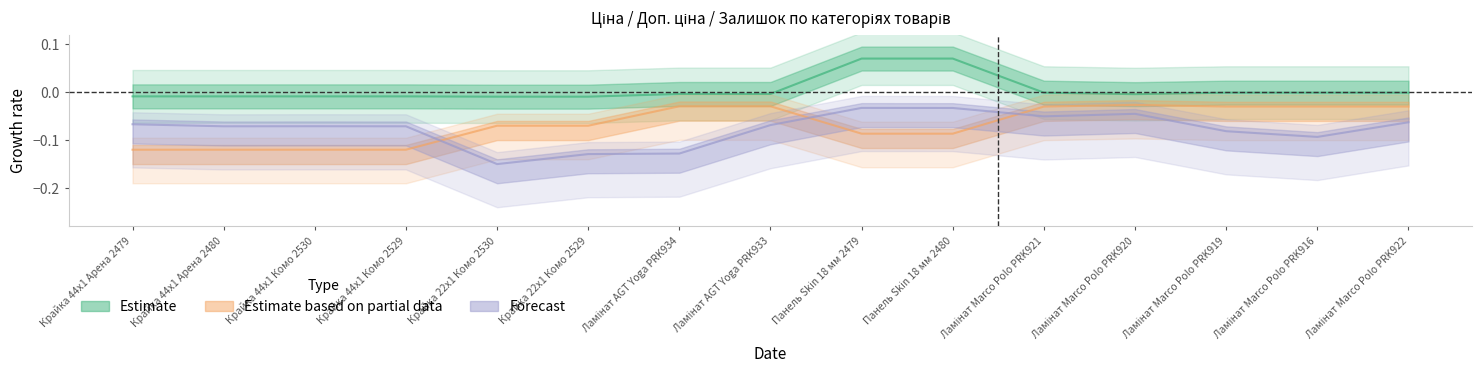

True or false: Ціна and Залишок cross at least once.

False